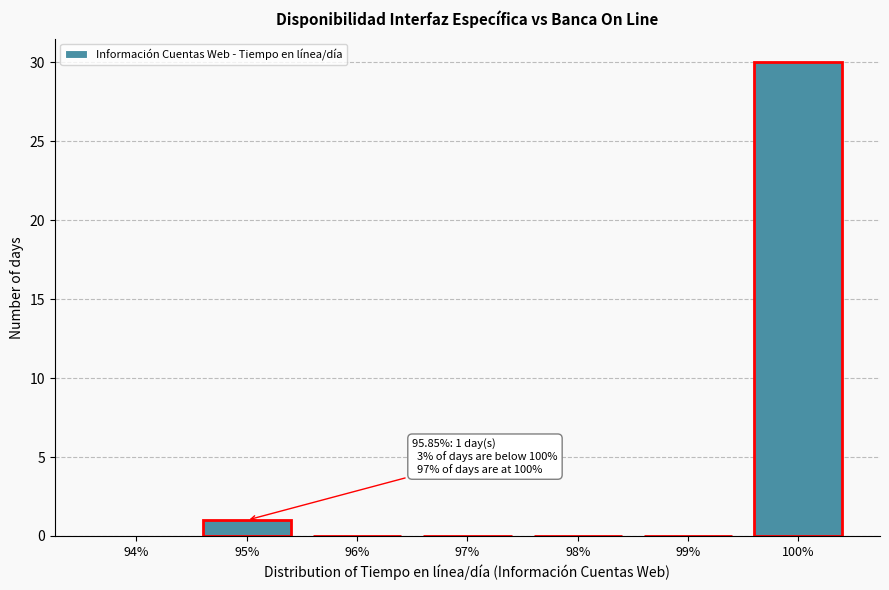

Reading left to right, list all the values displayed in this chart.

94%=0	95%=1	96%=0	97%=0	98%=0	99%=0	100%=30